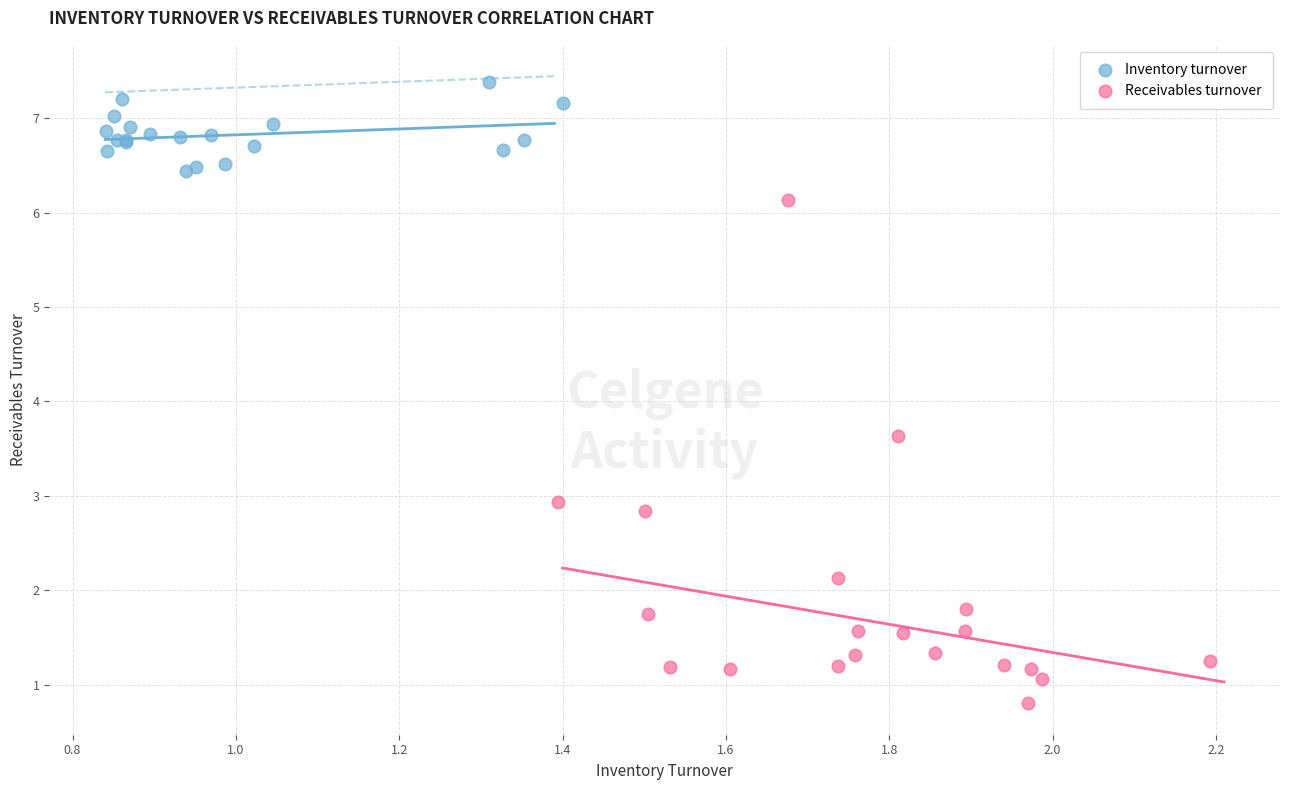

Which series reaches the maximum Y coordinate?

Inventory turnover